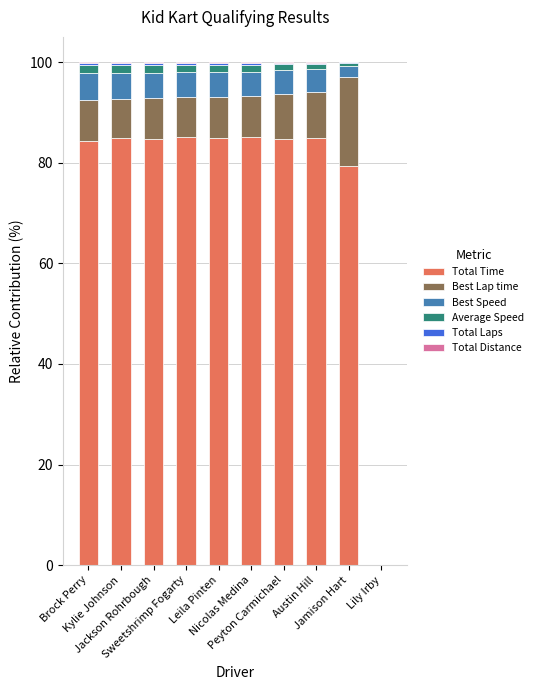

Does the chart contain stacked bars?

Yes